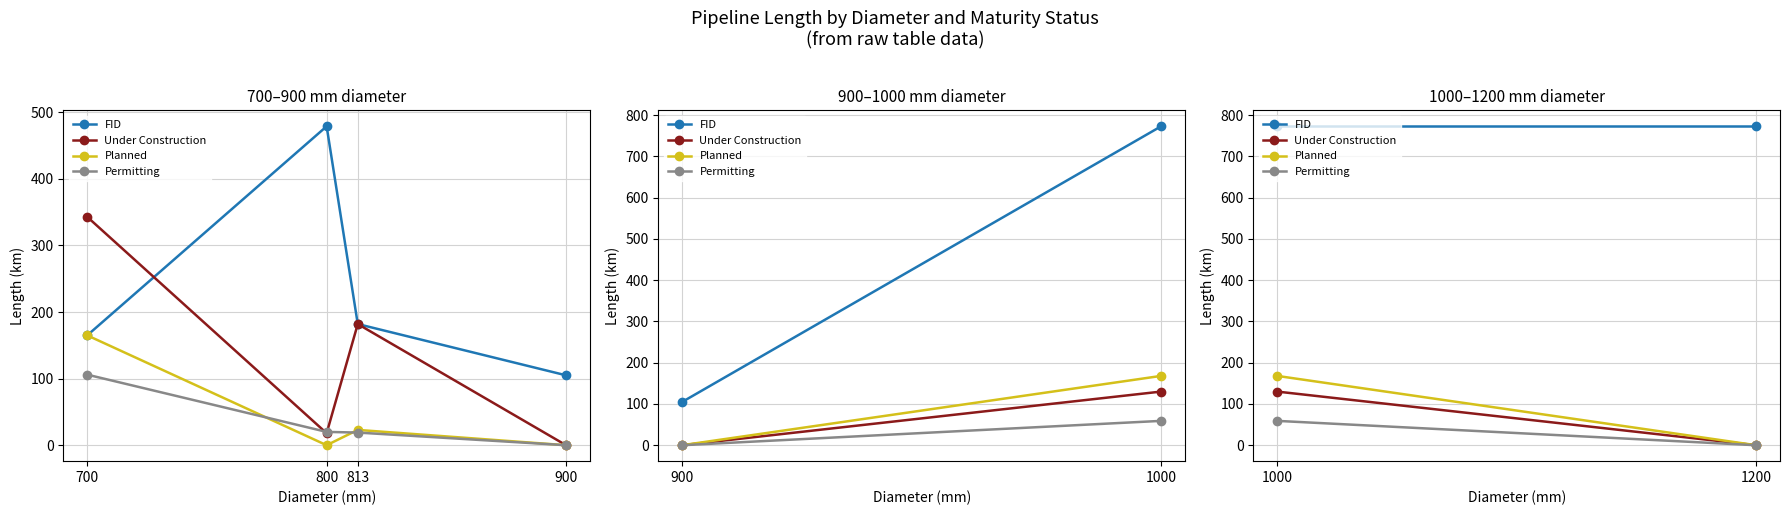

What value does the FID series have at 800?

479